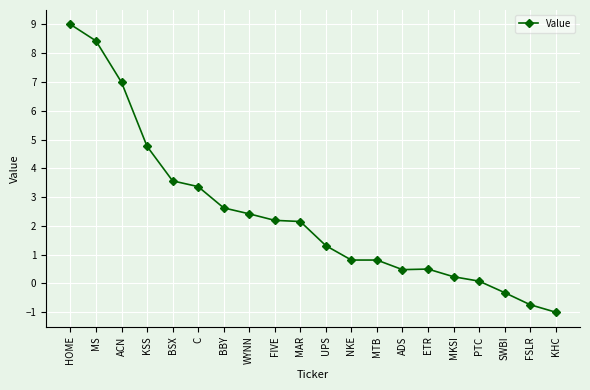

At which label does the data first exceed 2?

HOME